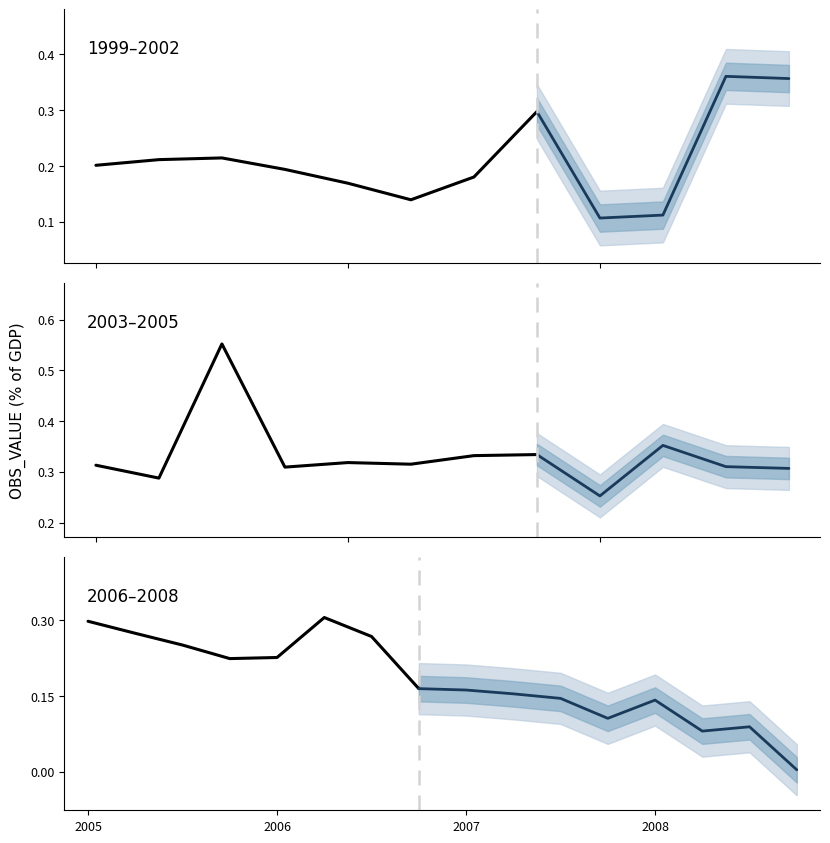

Does the chart have visible grid lines?

No